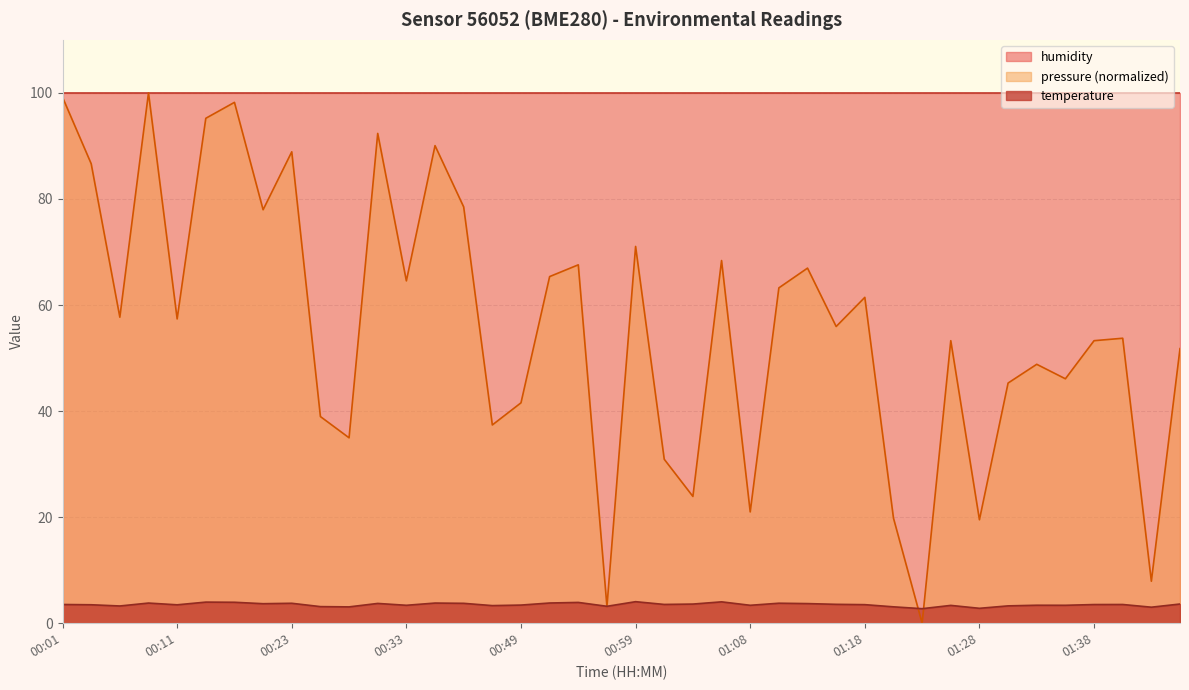

What is the greatest value displayed?

100.0